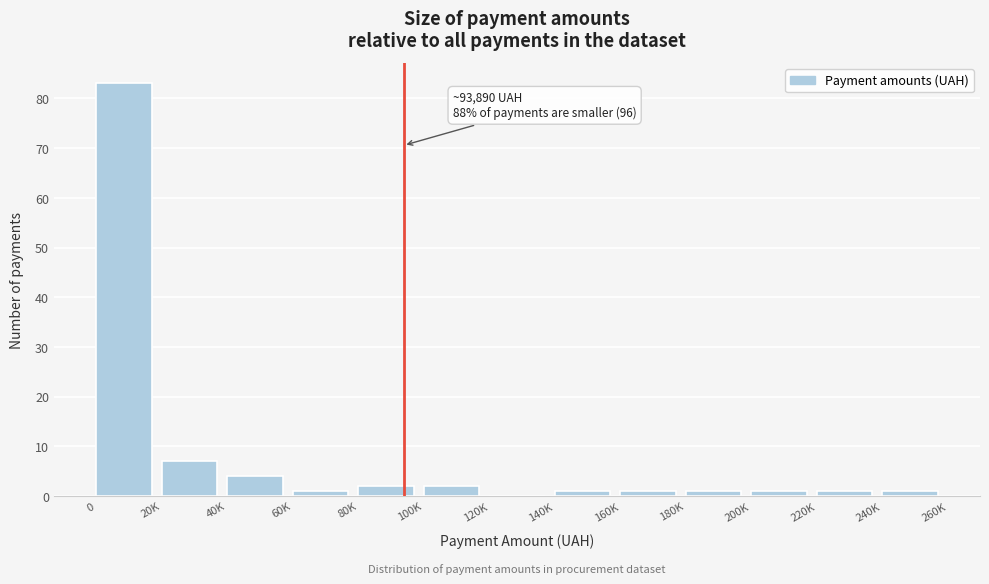

Reading left to right, transcribe all the data shown in this chart.

0=83	20K=7	40K=4	60K=1	80K=2	100K=2	120K=0	140K=1	160K=1	180K=1	200K=1	220K=1	240K=1